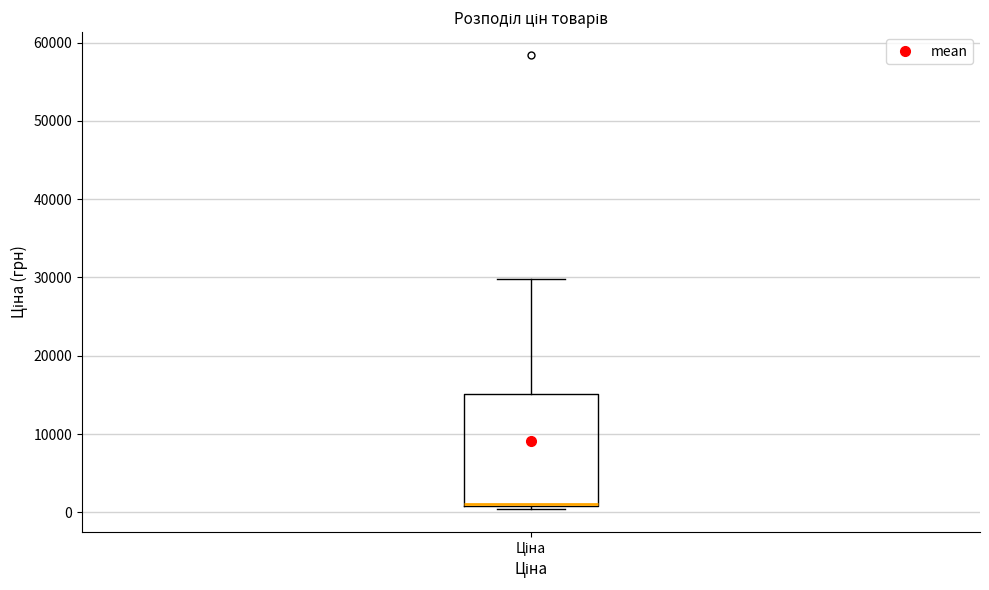

Where is the upper edge of the box for Ціна on the y-axis? The values are not printed on the chart, so give them approximately, as read against the axis.

15000